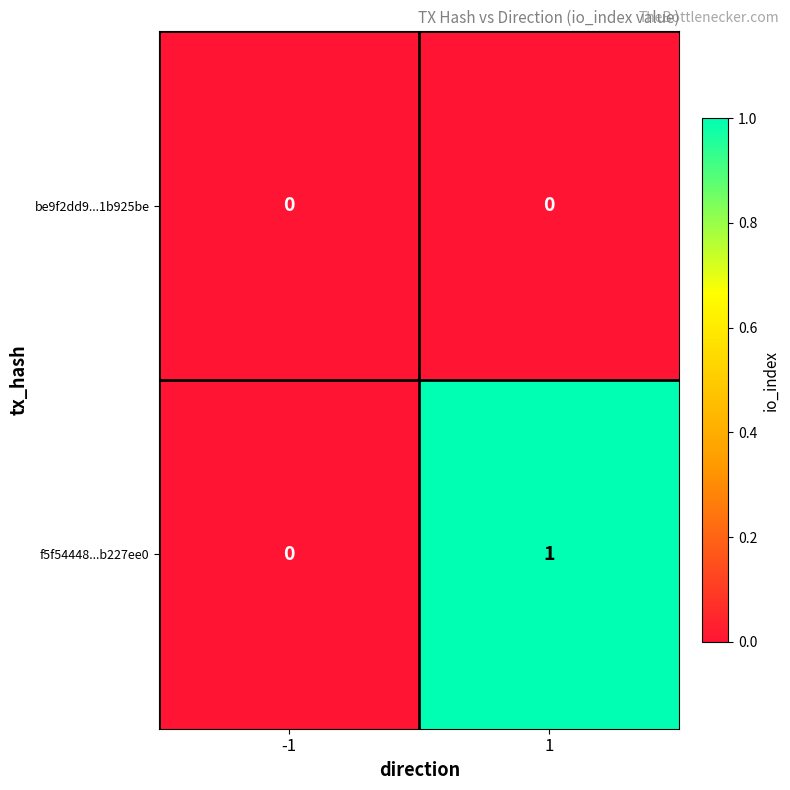

Reading right to left, extract all data points from this chart.

be9f2dd9...1b925be: 0	0
f5f54448...b227ee0: 1	0